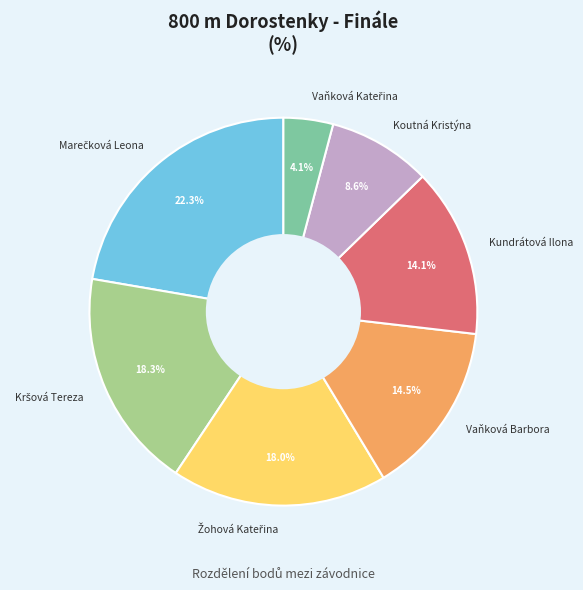

Does Koutná Kristýna represent more than half of the total?

No